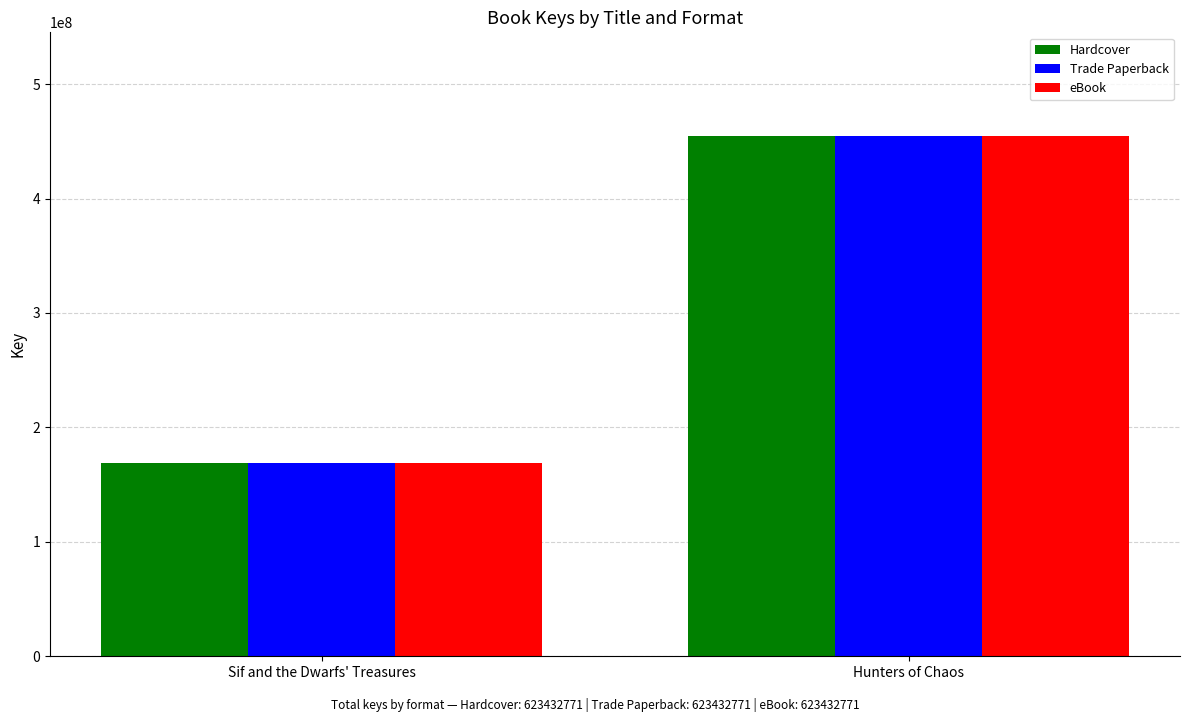

The value of eBook at Hunters of Chaos is 732693440. True or false?

False